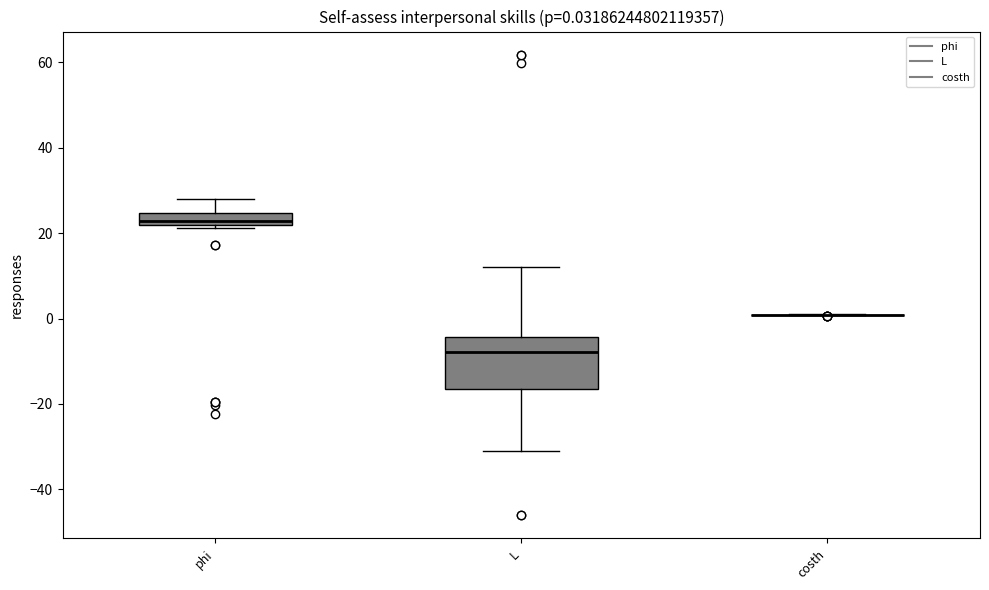

Comparing the boxes themselves (not the whiskers), which one is the tallest?

L